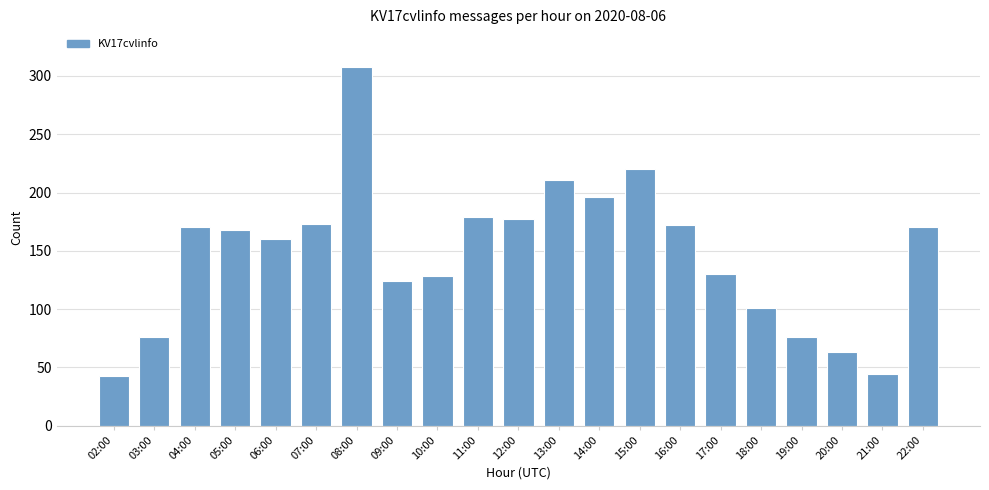

The chart shows a value of 18 at 02:00. True or false?

False